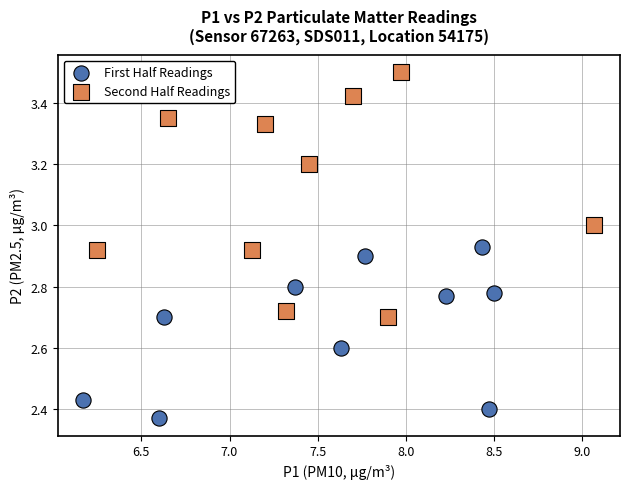

Which series has the widest spread of Y values?

Second Half Readings